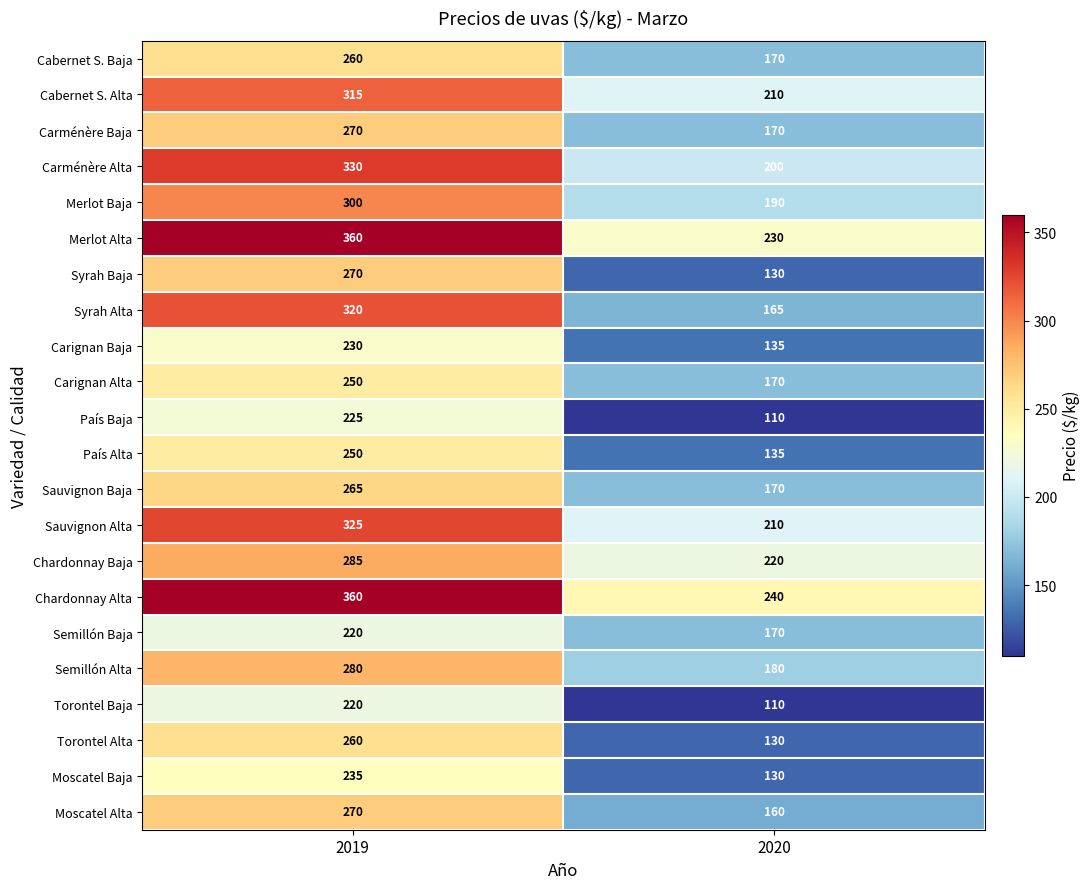

At which category is the sum across all series the highest?

2019